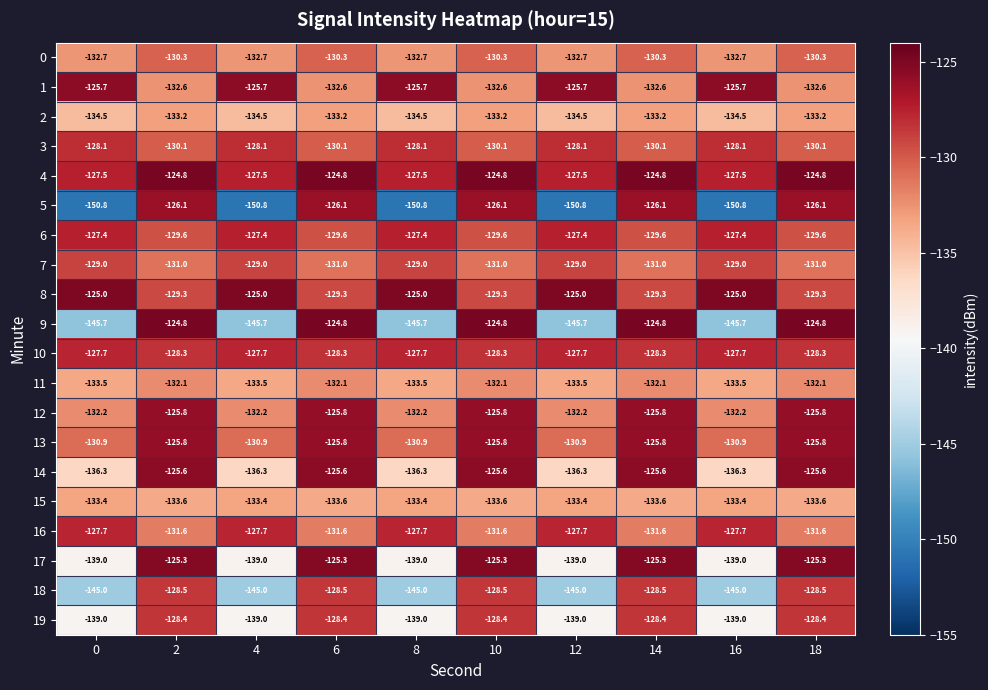

What is the greatest value displayed?

-124.8